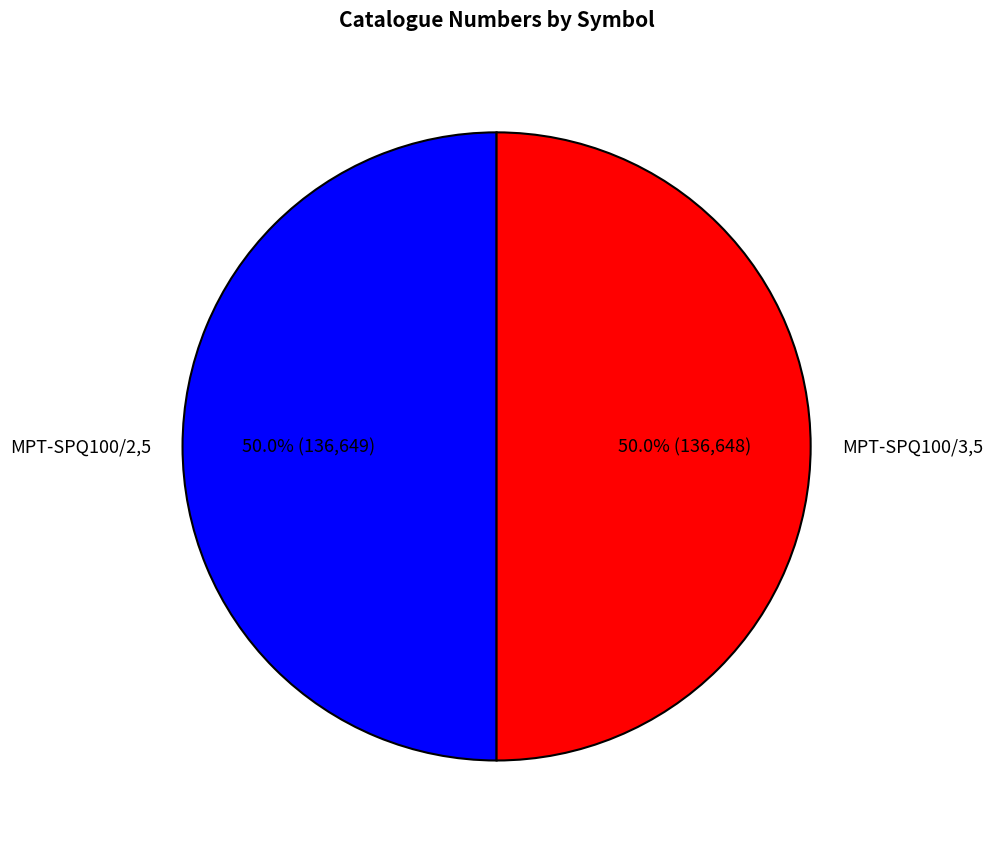

The MPT-SPQ100/2,5 slice represents 42% of the pie. True or false?

False